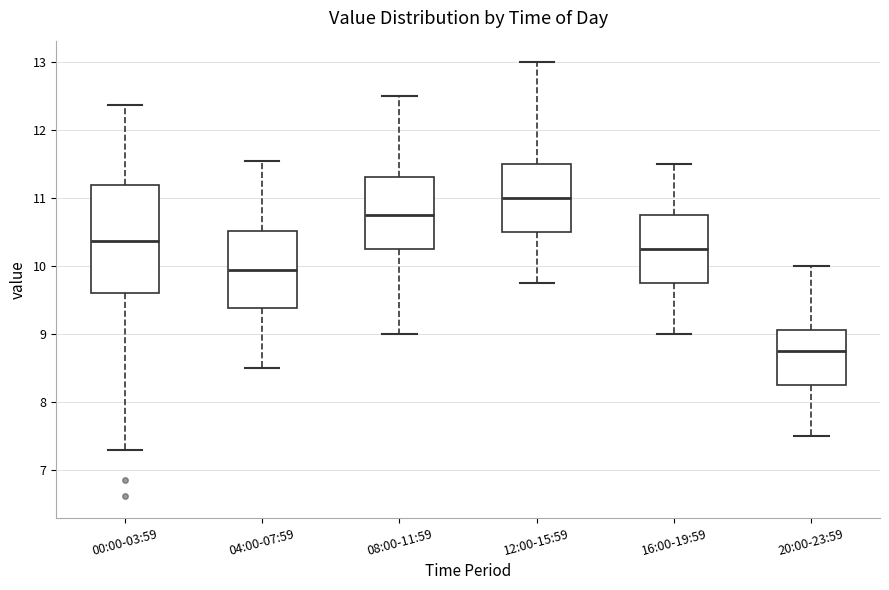

Where is the upper edge of the box for 04:00-07:59 on the y-axis? The values are not printed on the chart, so give them approximately, as read against the axis.

10.5